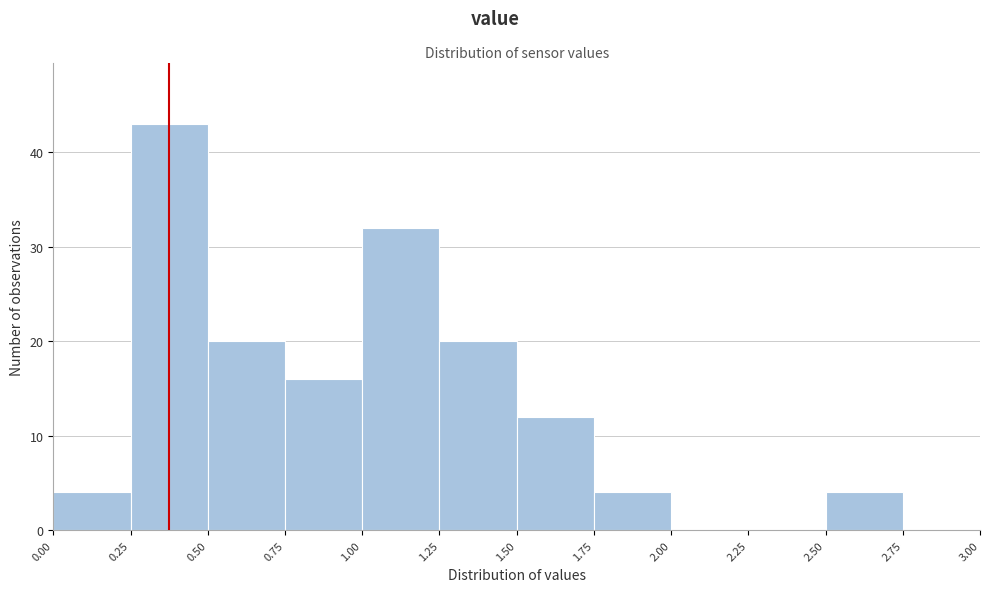

Reading left to right, list every bar in this chart as the range it spans on the x-axis followed by its height. The values are not printed on the chart, so give them approximately, as read against the axis.

0.00 to 0.25: 4
0.25 to 0.50: 43
0.50 to 0.75: 20
0.75 to 1.00: 16
1.00 to 1.25: 32
1.25 to 1.50: 20
1.50 to 1.75: 12
1.75 to 2.00: 4
2.00 to 2.25: 0
2.25 to 2.50: 0
2.50 to 2.75: 4
2.75 to 3.00: 0